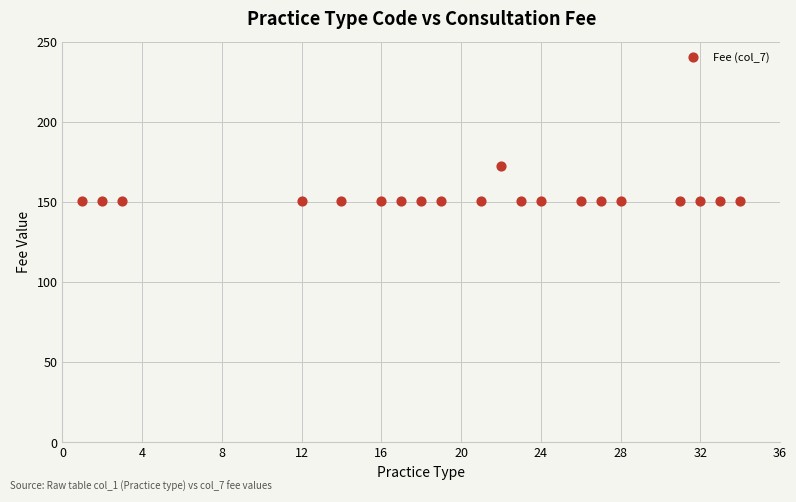

What is the range of X values (max minus min)?

33.0